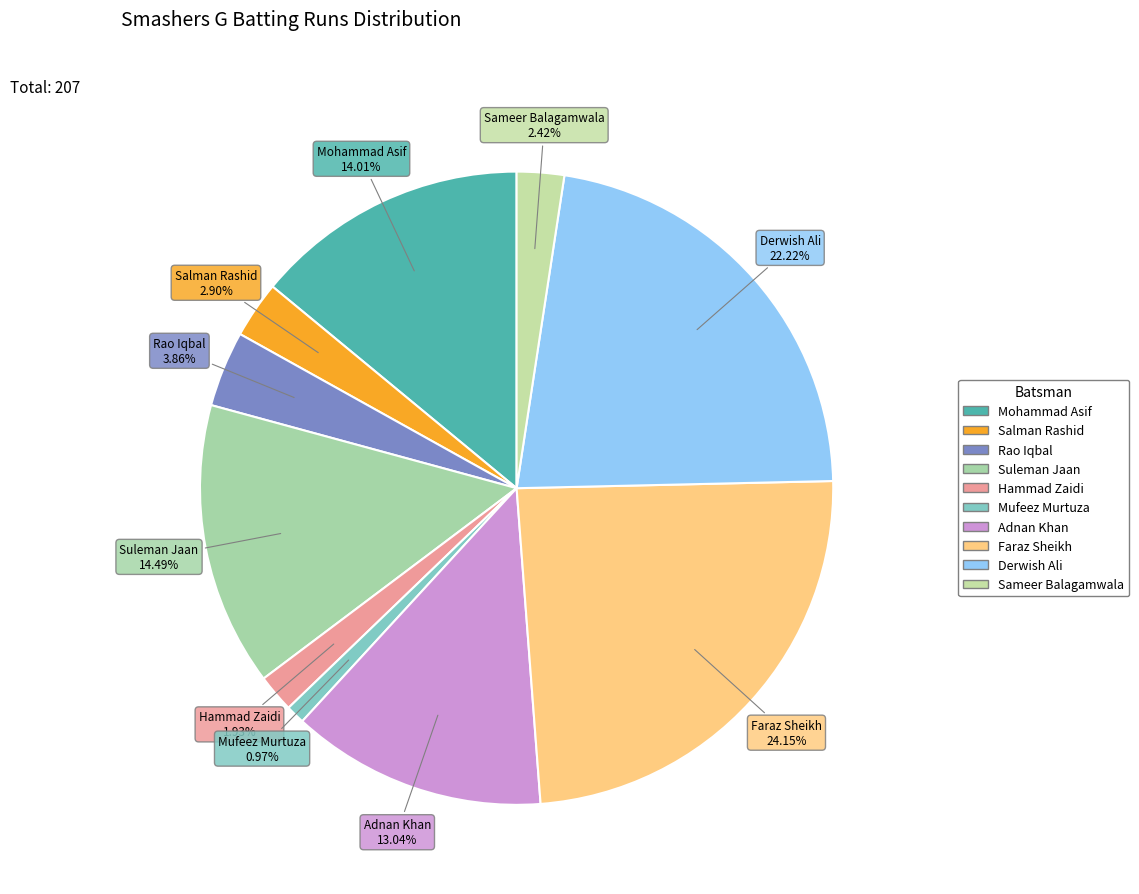

To the nearest percent, what is the difference between the largest and smallest slice percentages?

23%